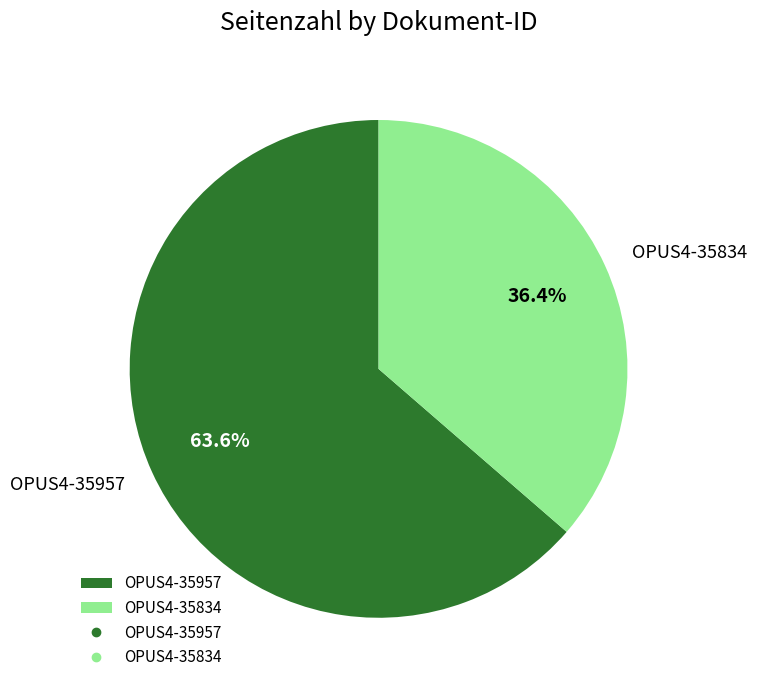

To the nearest percent, what percentage of the pie is OPUS4-35957?

64%